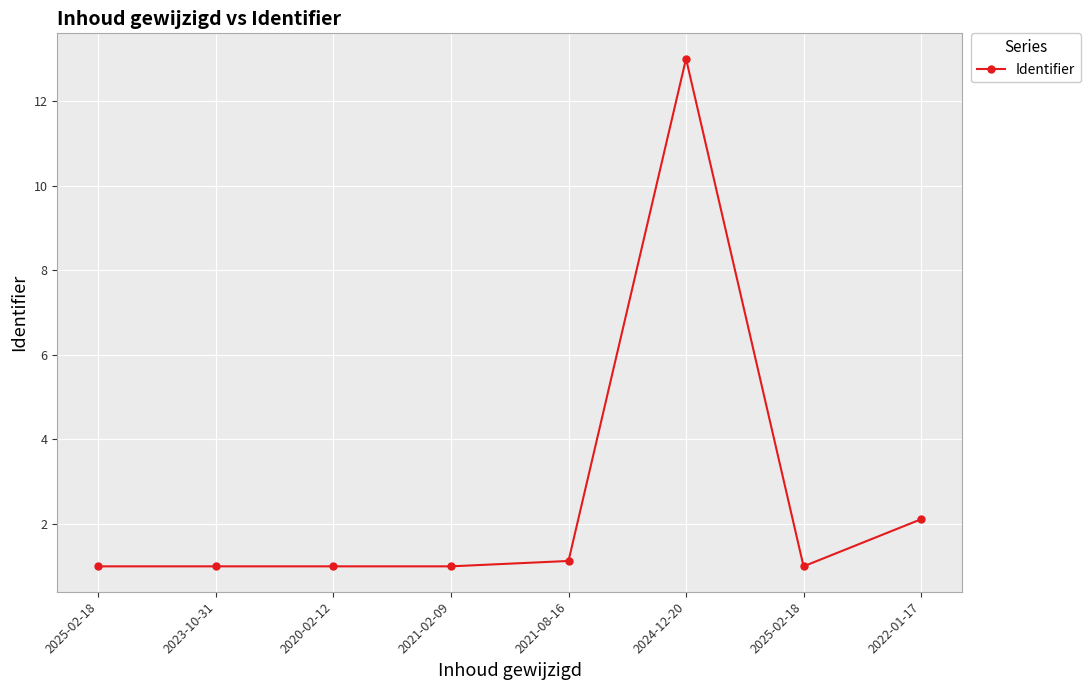

Reading right to left, what are all the values shown in this chart?

2.1	1.0	13.0	1.1	1.0	1.0	1.0	1.0